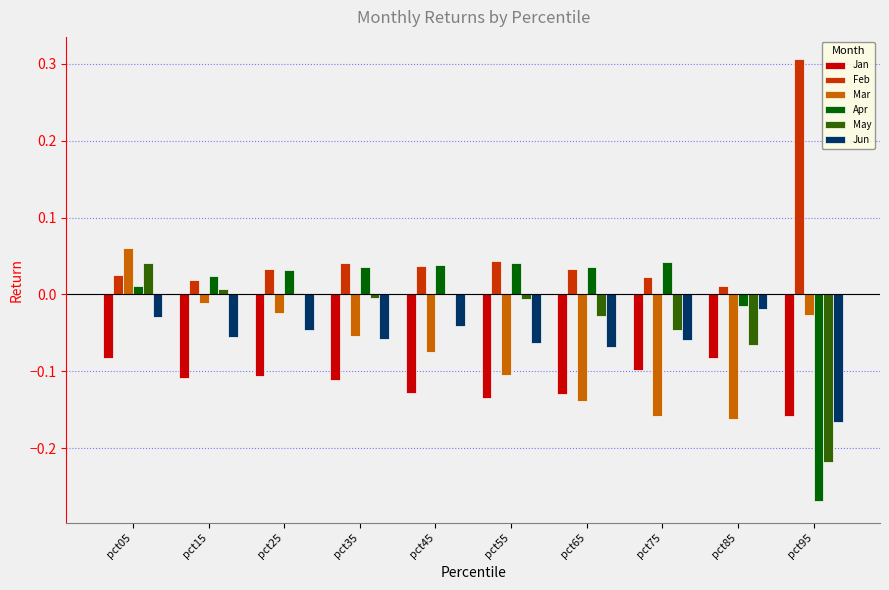

The value of Apr at pct55 is 0.0. True or false?

True